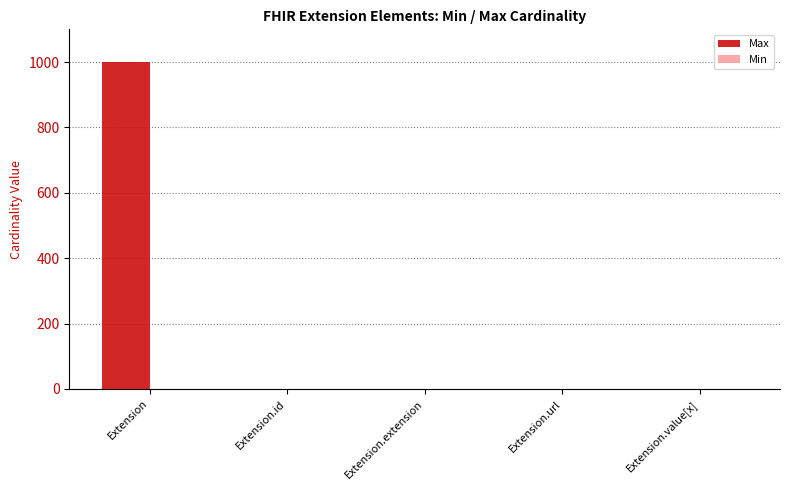

At which category does the chart reach its peak across all series?

Extension